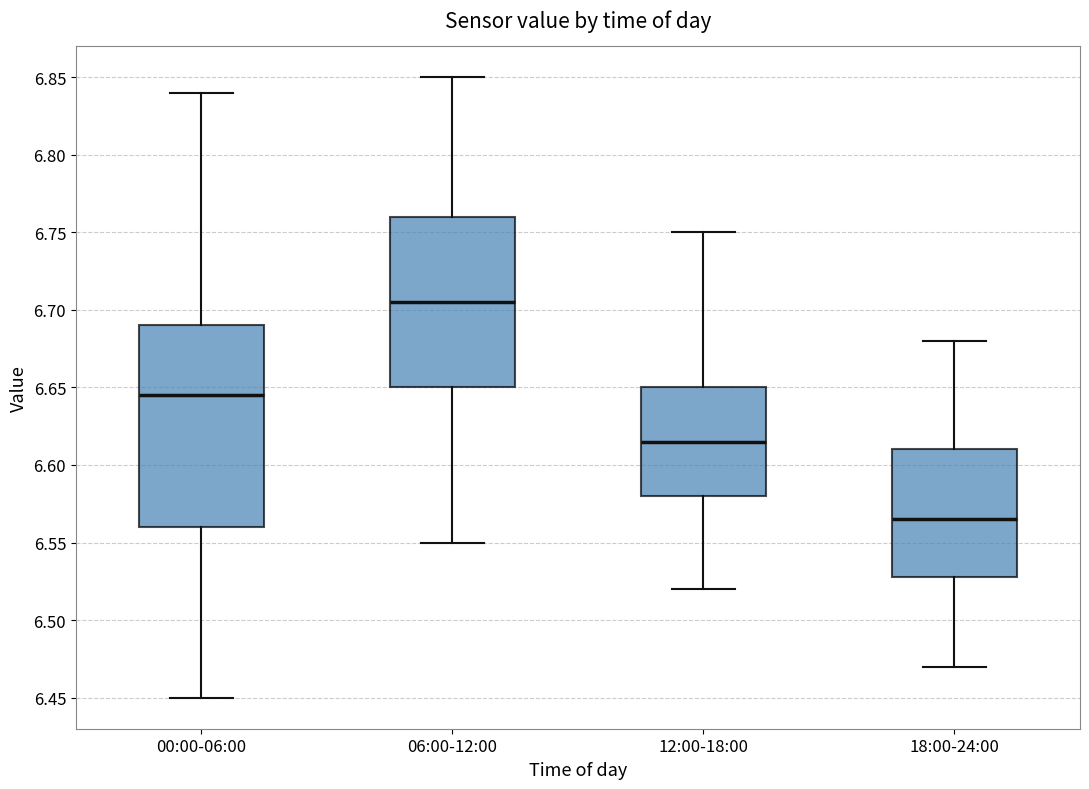

Reading left to right, read every box against the y-axis: the position of its median line, the range the box covers, and the ends of its whiskers. The values are not printed on the chart, so give them approximately, as read against the axis.

00:00-06:00: median 6.645, box 6.560 to 6.690, whiskers 6.450 to 6.840
06:00-12:00: median 6.705, box 6.650 to 6.760, whiskers 6.550 to 6.850
12:00-18:00: median 6.615, box 6.580 to 6.650, whiskers 6.520 to 6.750
18:00-24:00: median 6.565, box 6.530 to 6.610, whiskers 6.470 to 6.680